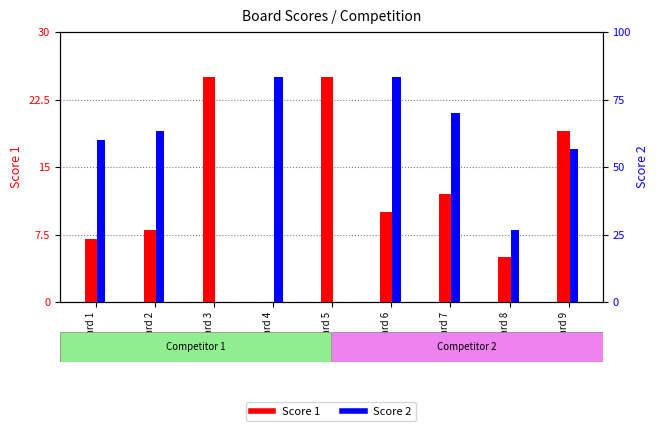

List the series in order of their peak value, lowest first.

Score 1, Score 2